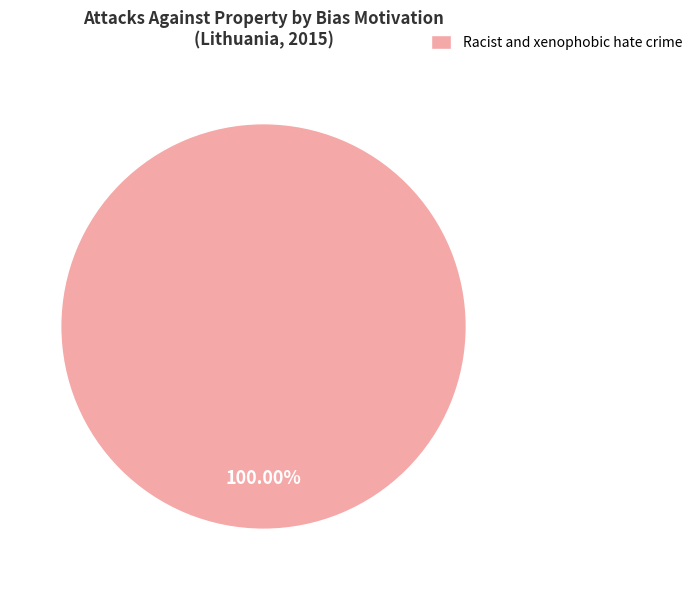

Rank the categories by value from lowest to highest.

Racist and xenophobic hate crime